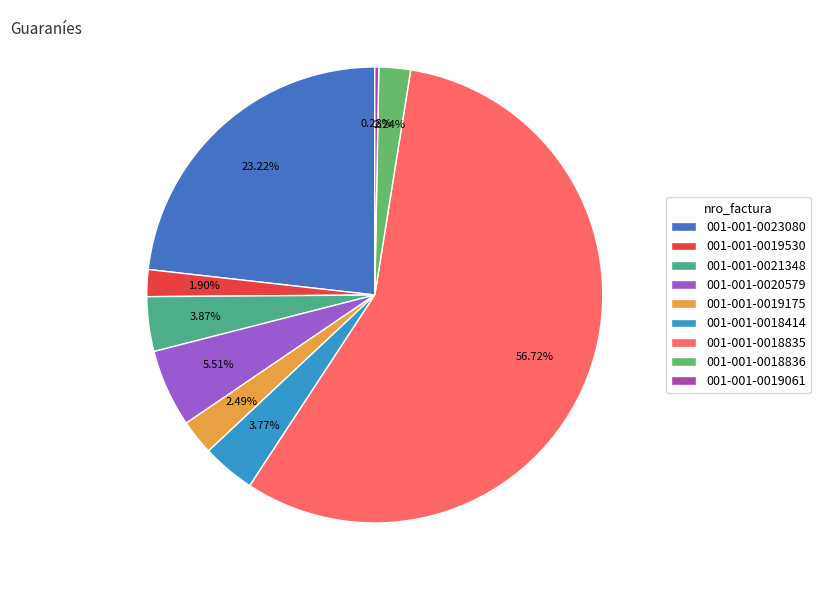

What is the majority slice?

001-001-0018835